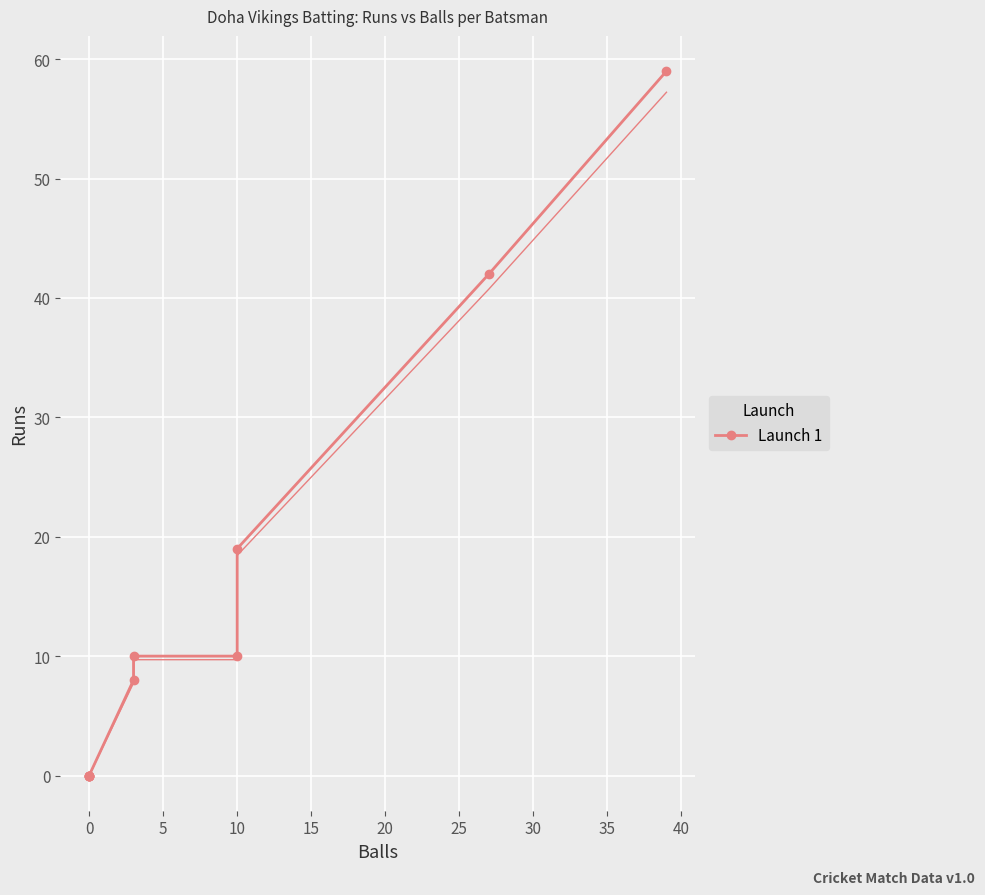

How many values are above zero?

6